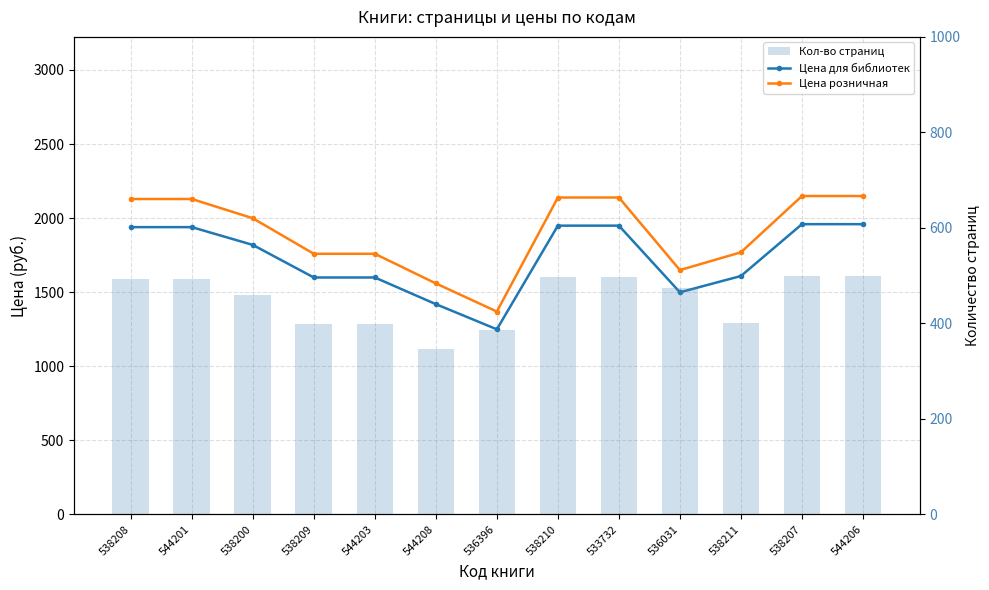

How many values in the Цена для библиотек series exceed 1819?

6